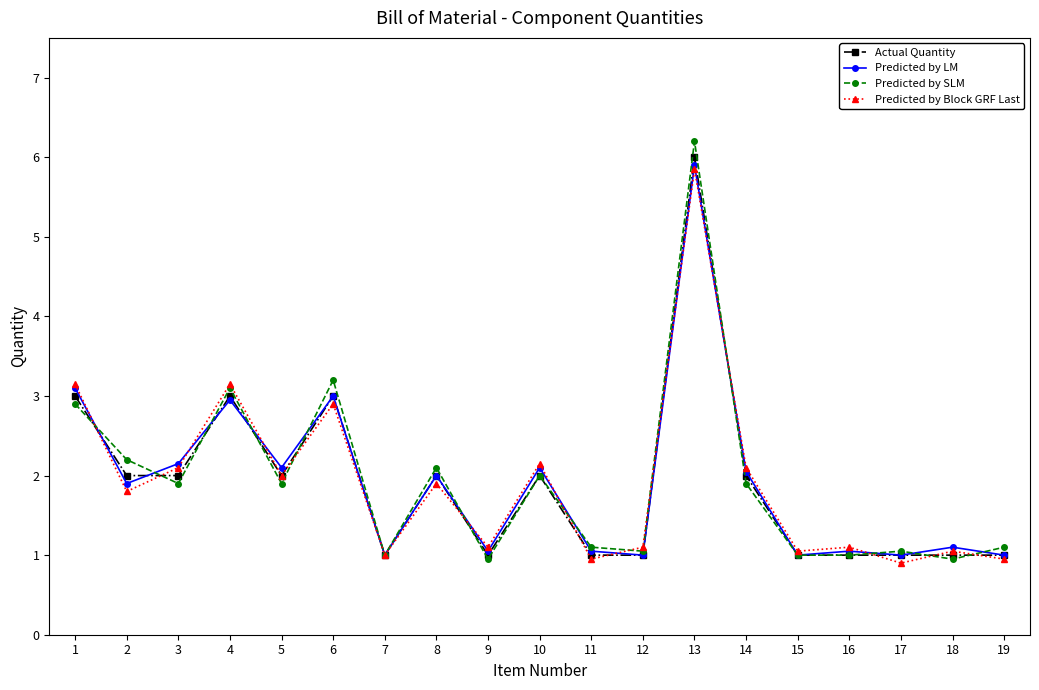

Where does the Predicted by Block GRF Last series first go above 1?

1